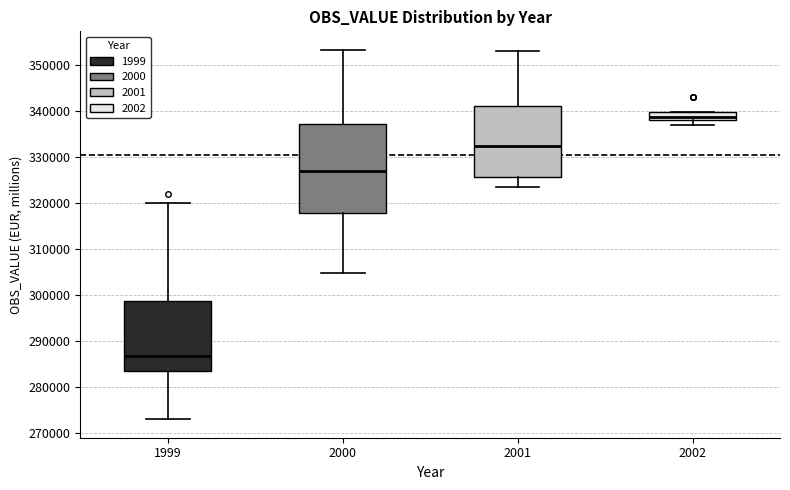

Reading left to right, transcribe this box plot: for each box, give where its median line is, the range the box spans, and where its two whiskers end, as read against the y-axis. The values are not printed on the chart, so give them approximately, as read against the axis.

1999: median 287000, box 284000 to 299000, whiskers 273000 to 320000
2000: median 327000, box 318000 to 337000, whiskers 305000 to 353000
2001: median 332000, box 326000 to 341000, whiskers 323000 to 353000
2002: median 339000, box 338000 to 340000, whiskers 337000 to 340000